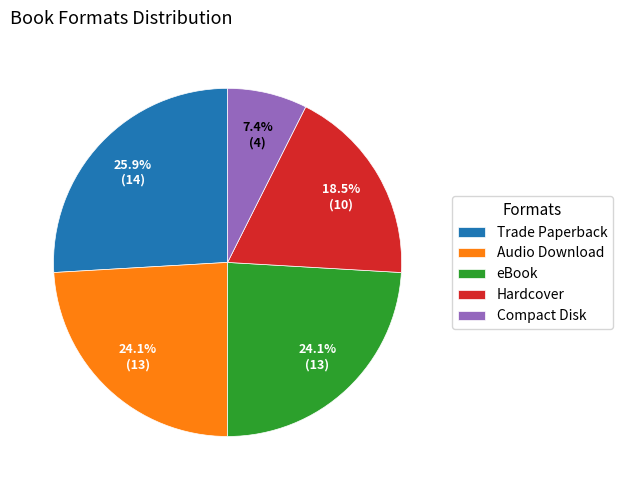

Between Hardcover and Trade Paperback, which is larger?

Trade Paperback